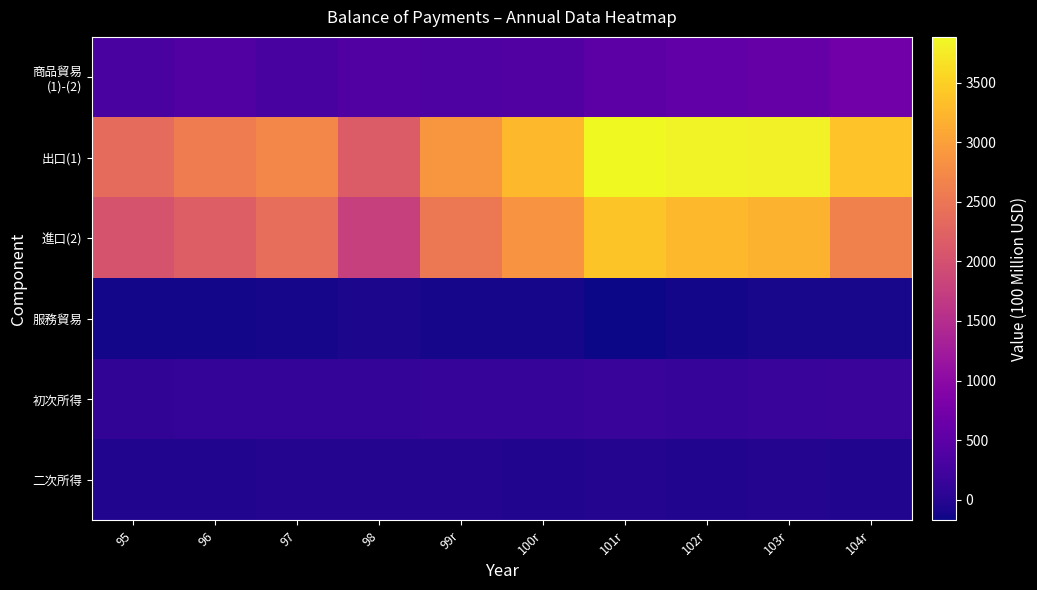

At how many categories does at least one series exceed 1441?

10